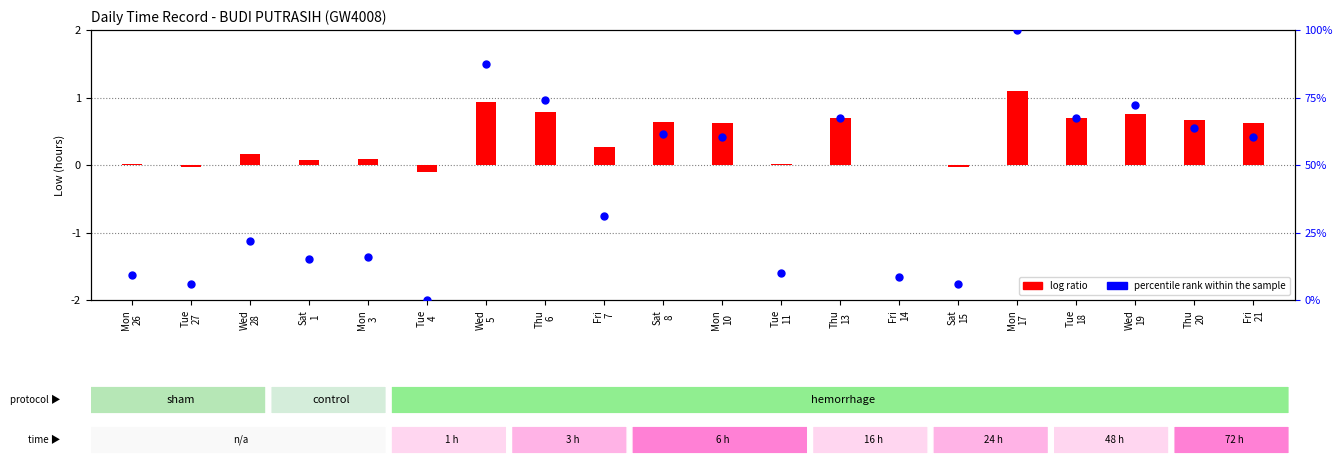

Which series reaches the minimum Y coordinate?

log ratio